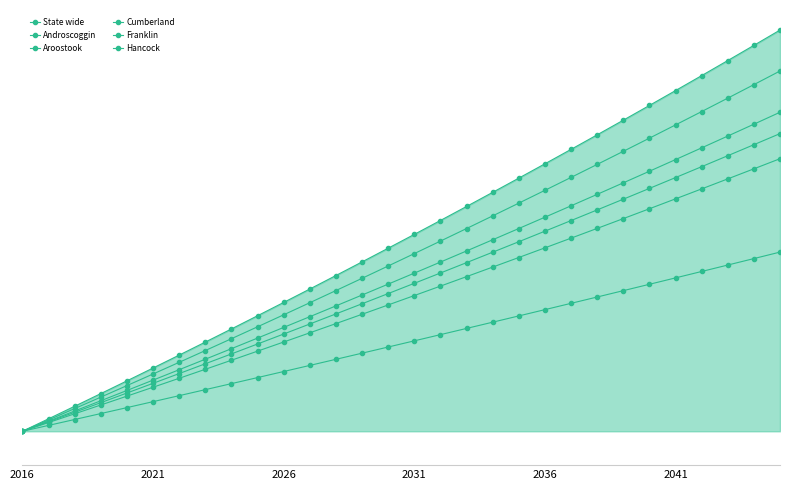

What is the sum of all Aroostook values?

31.6